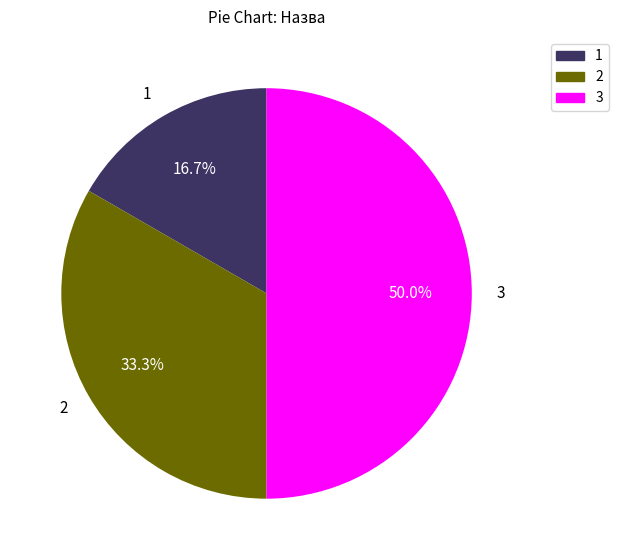

Which has a higher value, 2 or 3?

3